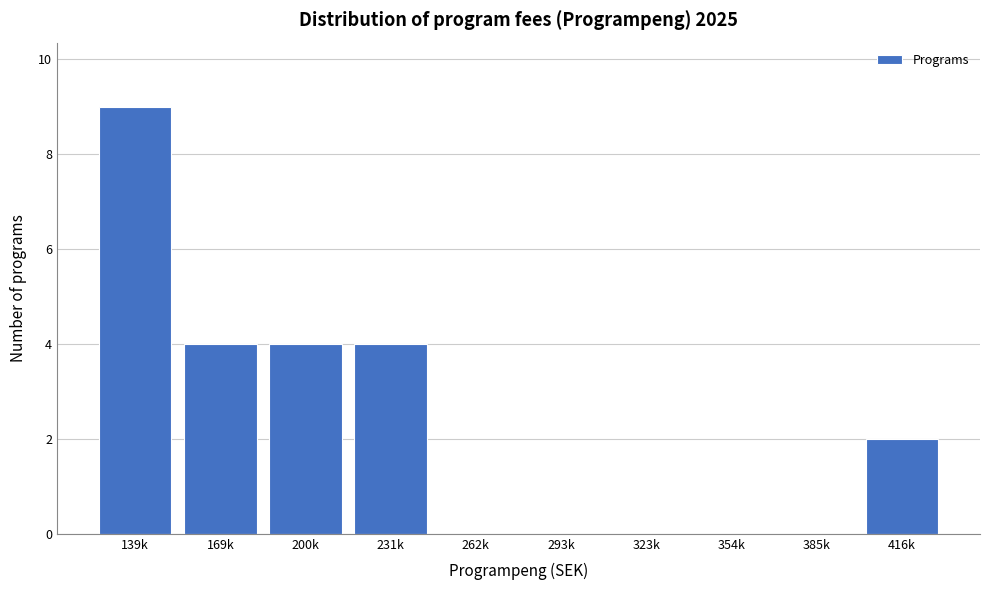

Reading right to left, extract all data points from this chart.

416k=2	385k=0	354k=0	323k=0	293k=0	262k=0	231k=4	200k=4	169k=4	139k=9